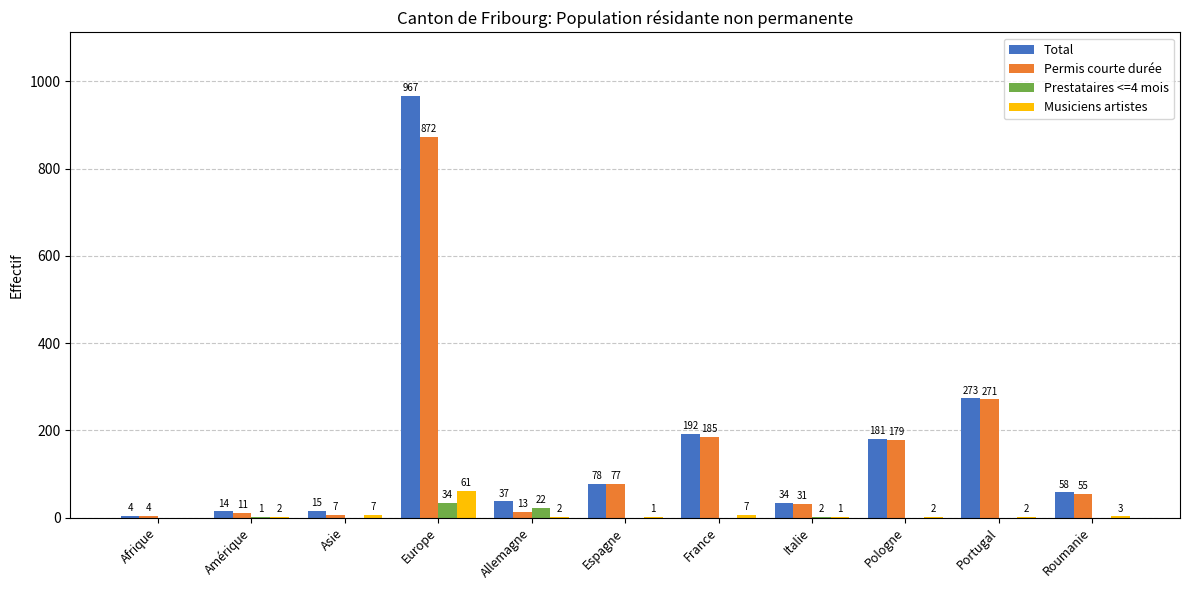

What is the sum of all Musiciens artistes values?

88